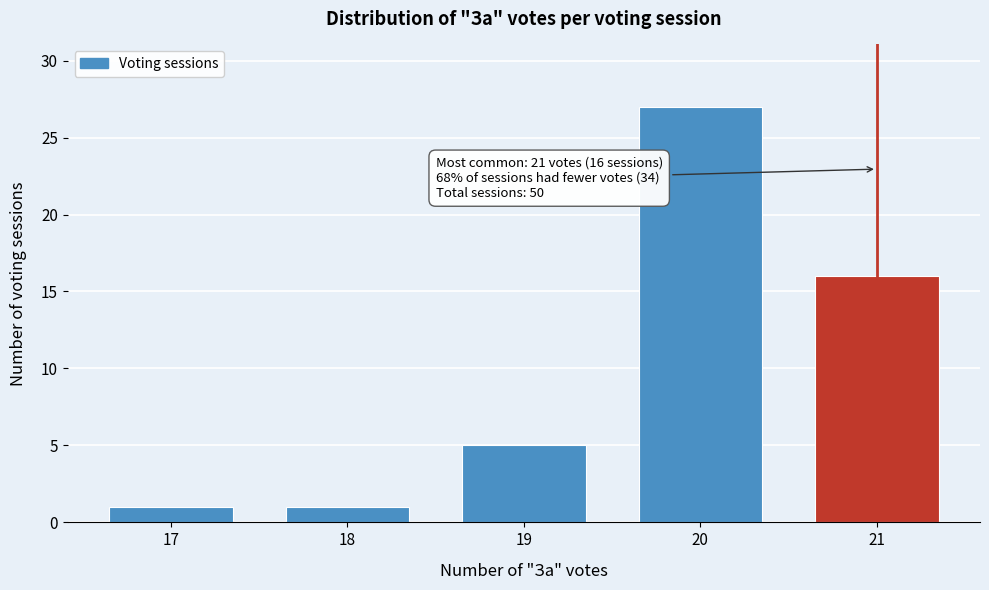

Reading left to right, list all the values displayed in this chart.

1	1	5	27	16